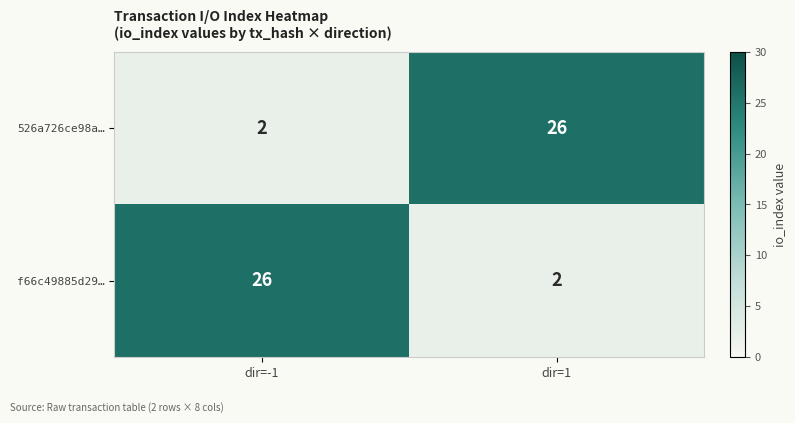

Reading left to right, list all the values displayed in this chart.

526a726ce98a…: dir=-1=2	dir=1=26
f66c49885d29…: dir=-1=26	dir=1=2